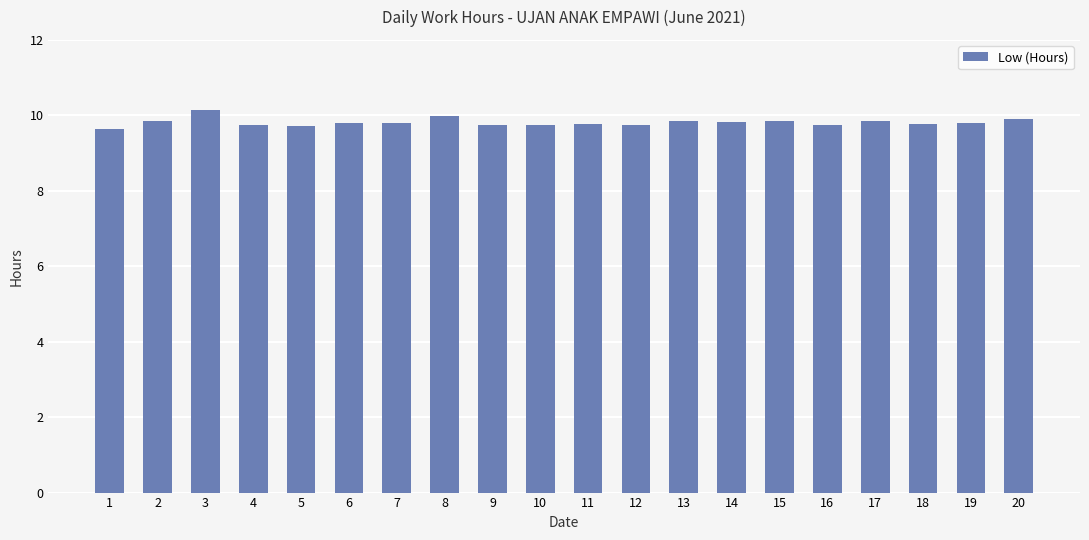

What is the smallest value displayed?

9.6